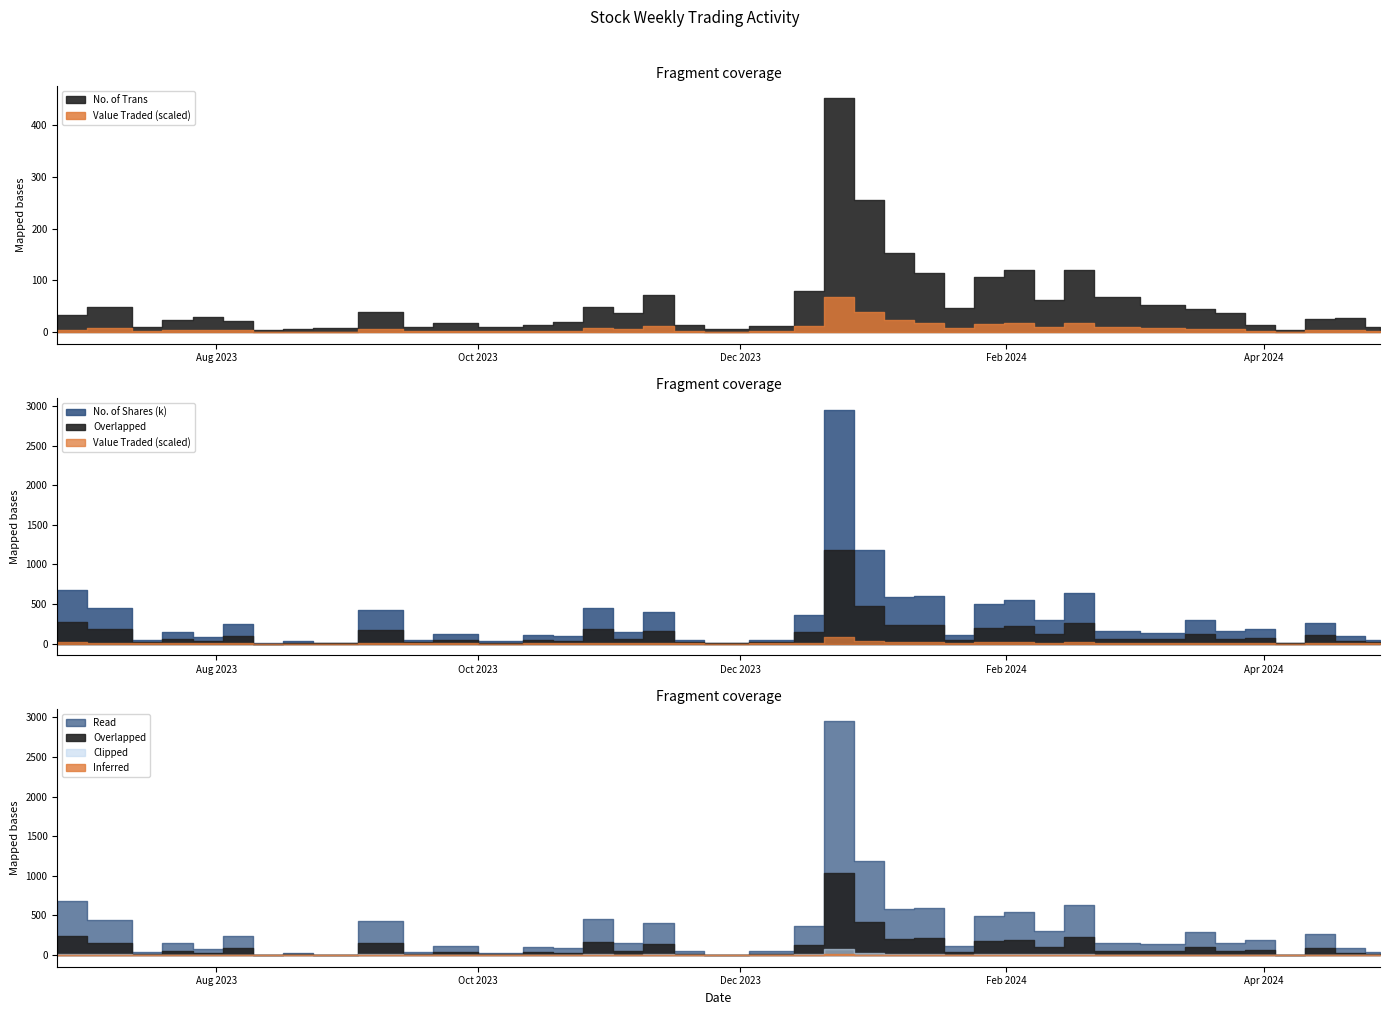

Which series has the largest range (max minus min)?

No. of Shares